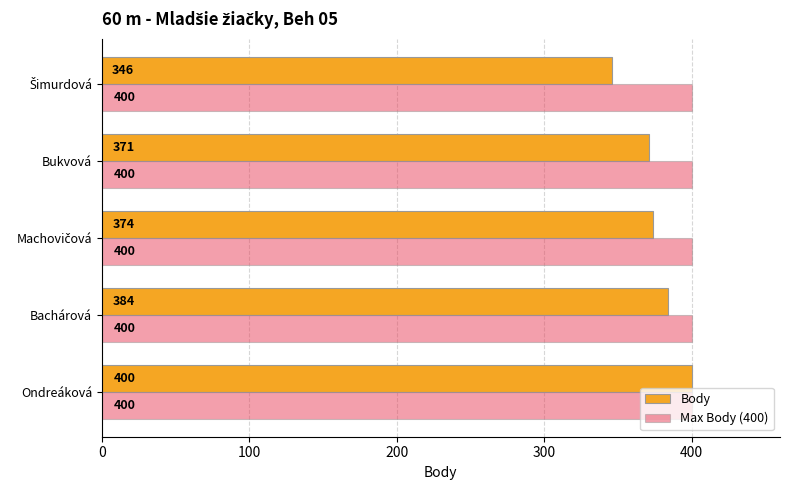

How many distinct data groups are displayed?

2